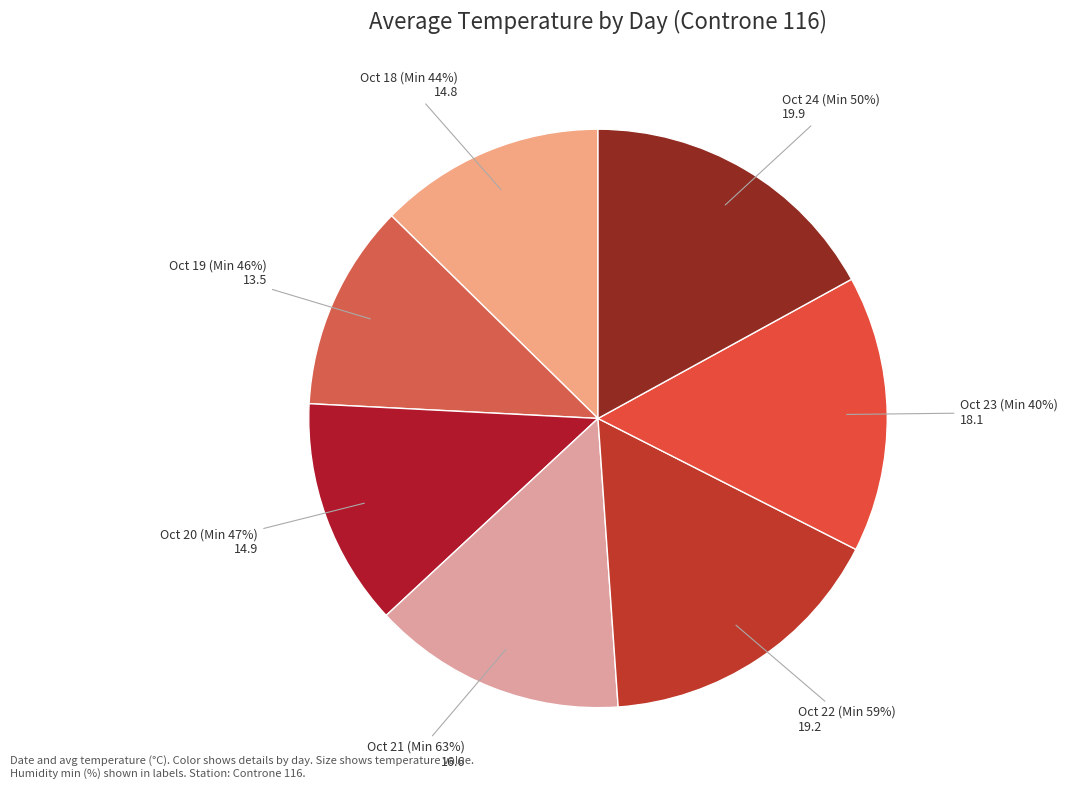

What is the change in value from 2021-10-18 (Min 44%) to 2021-10-24 (Min 50%)?

+5.1